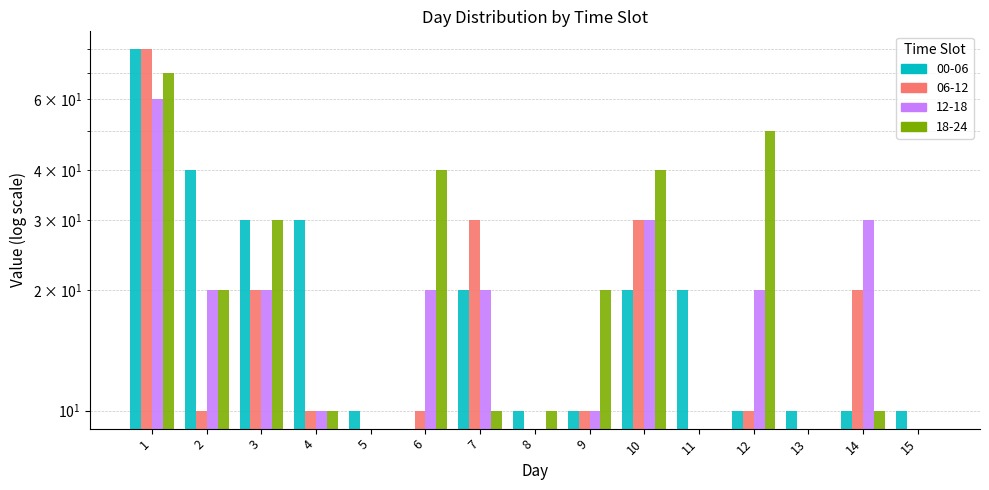

At which label is 18-24 closest to 35?

3